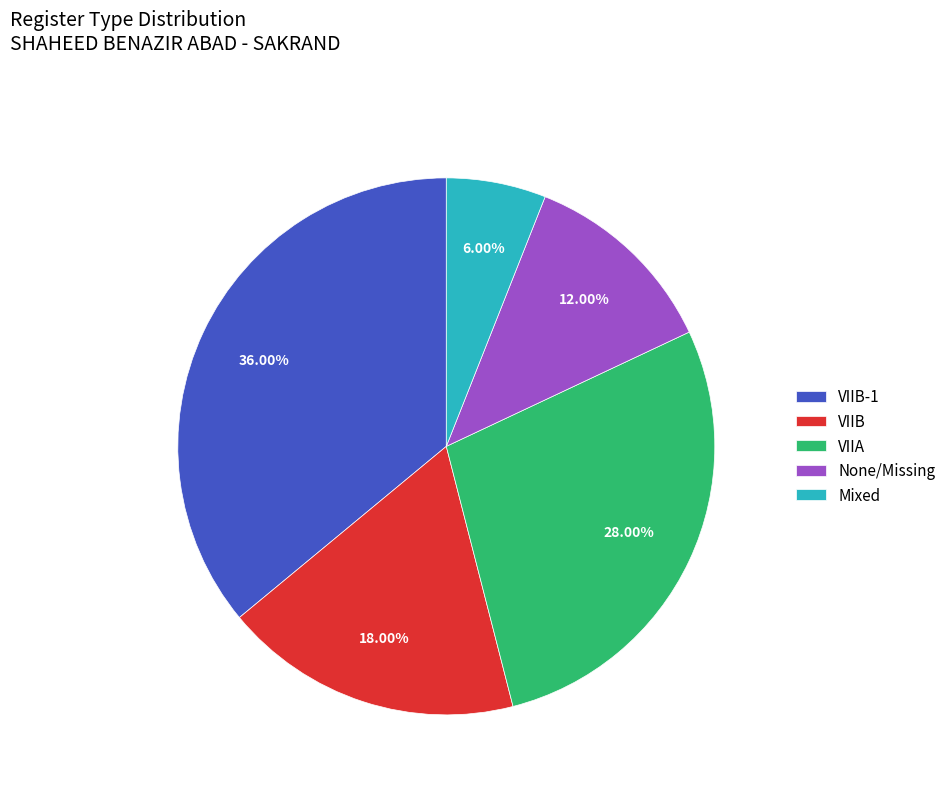

Rank the categories by value from lowest to highest.

Mixed, None/Missing, VIIB, VIIA, VIIB-1